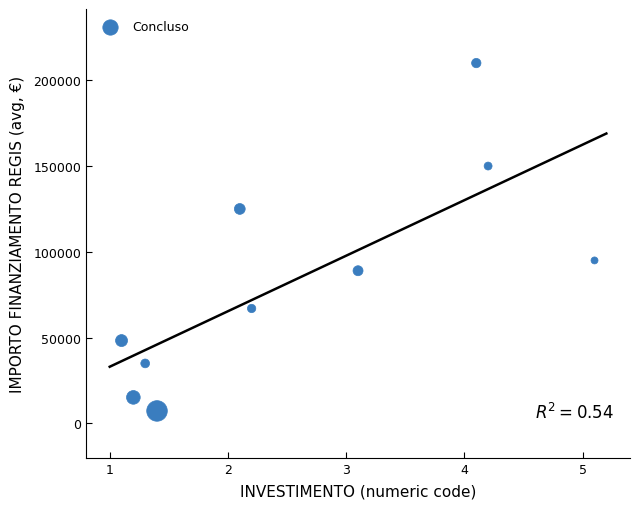

What is the average Y value?

84180